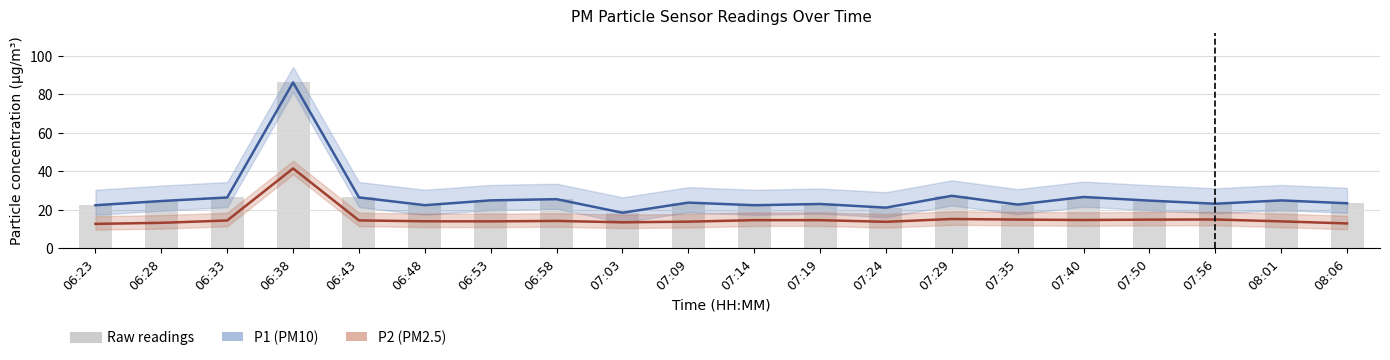

How many data points does each series have?

20